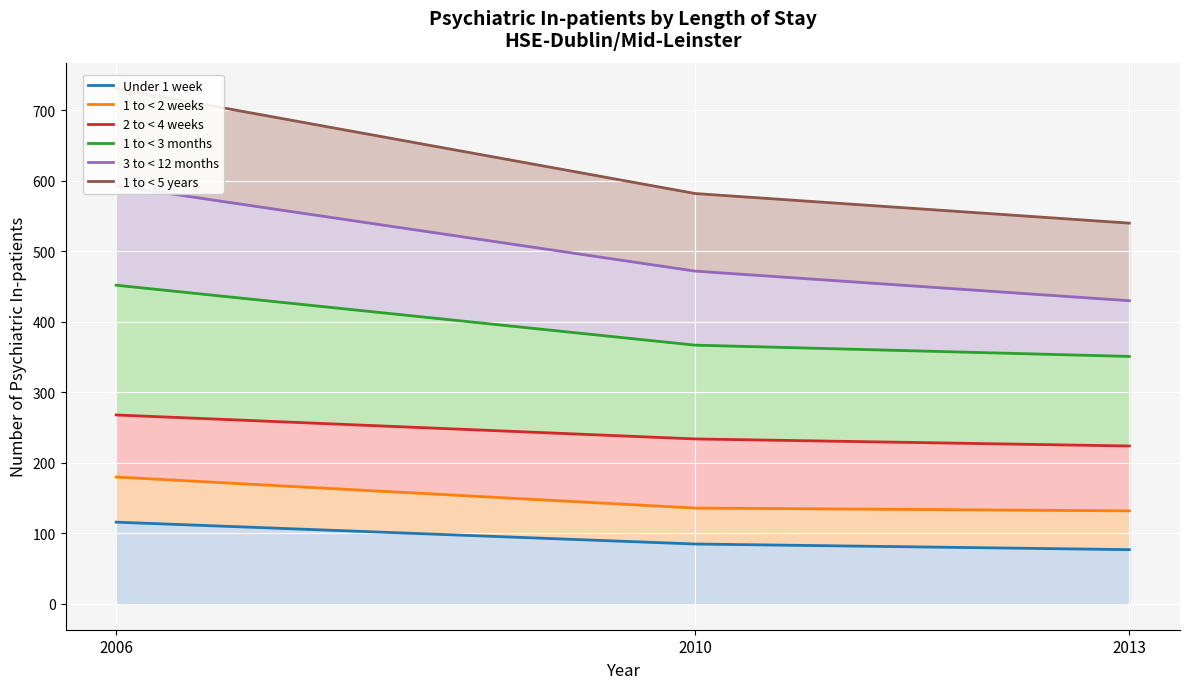

How many data points in 1 to < 3 months are less than 367?

1